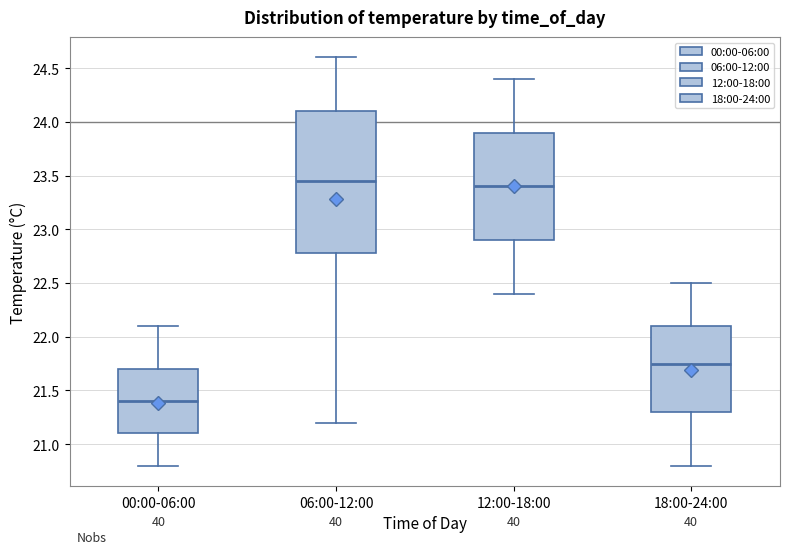

Comparing the boxes themselves (not the whiskers), which one is the tallest?

06:00-12:00